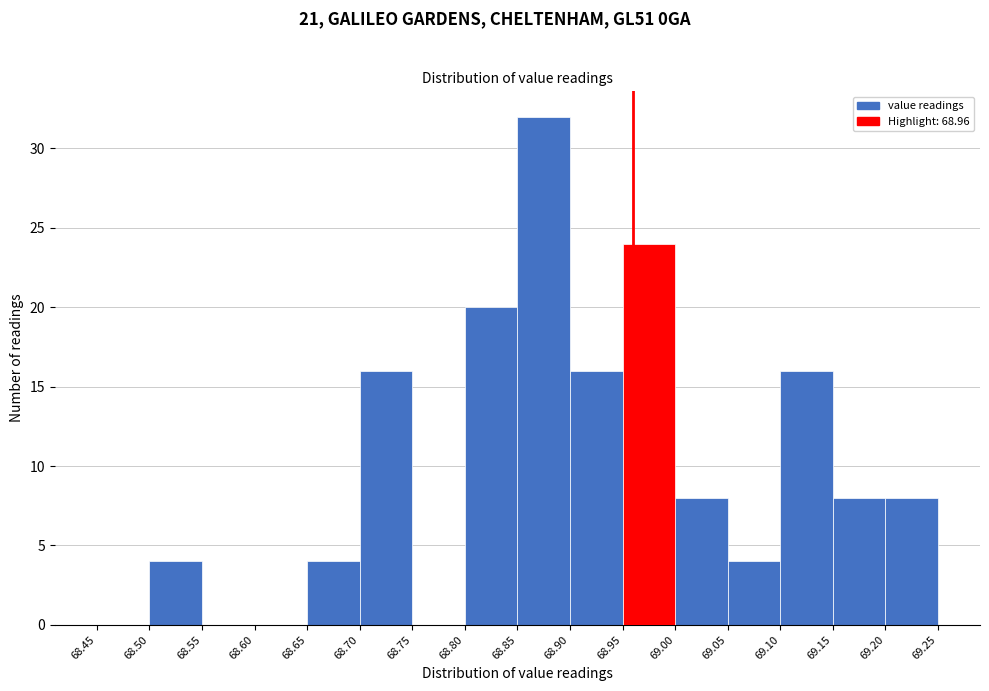

How tall is the bar that spans 69.05 to 69.10 on the x-axis? The values are not printed on the chart, so give them approximately, as read against the axis.

4